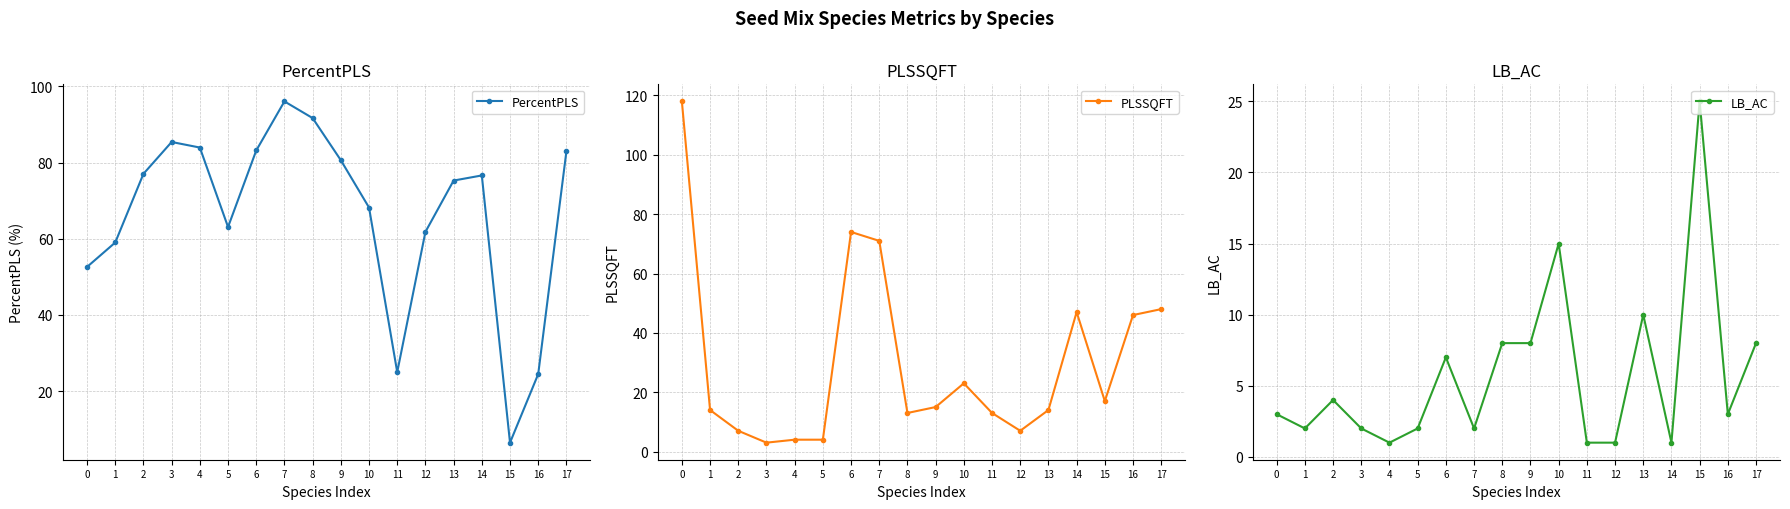

Where does the LB_AC series first go above 3?

2